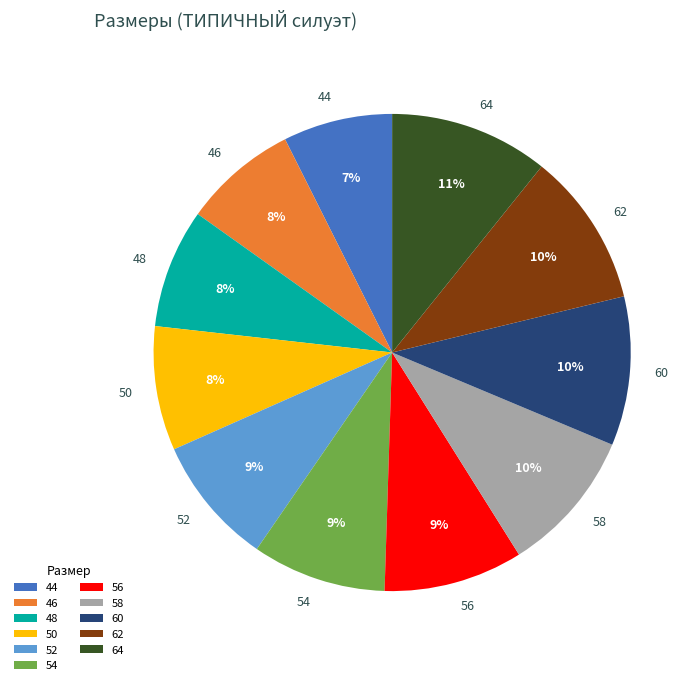

How many segments does this pie chart have?

11